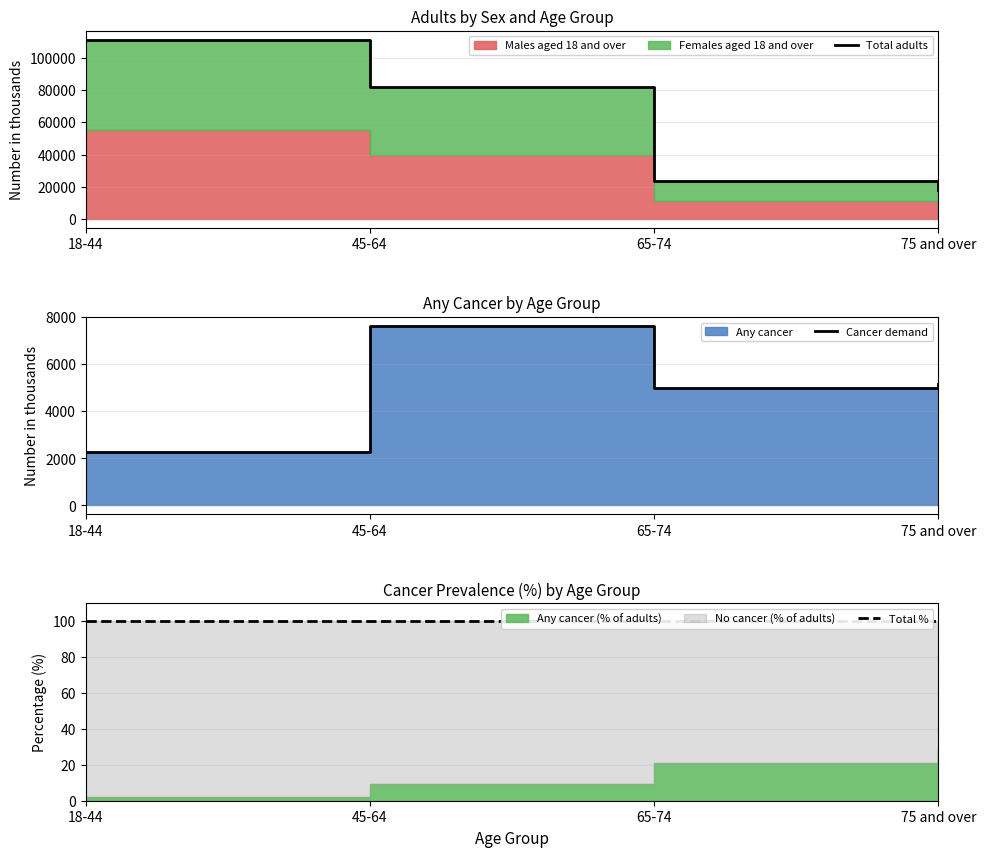

In Cancer demand, how many points are lower than both neighbors (excluding endpoints)?

1